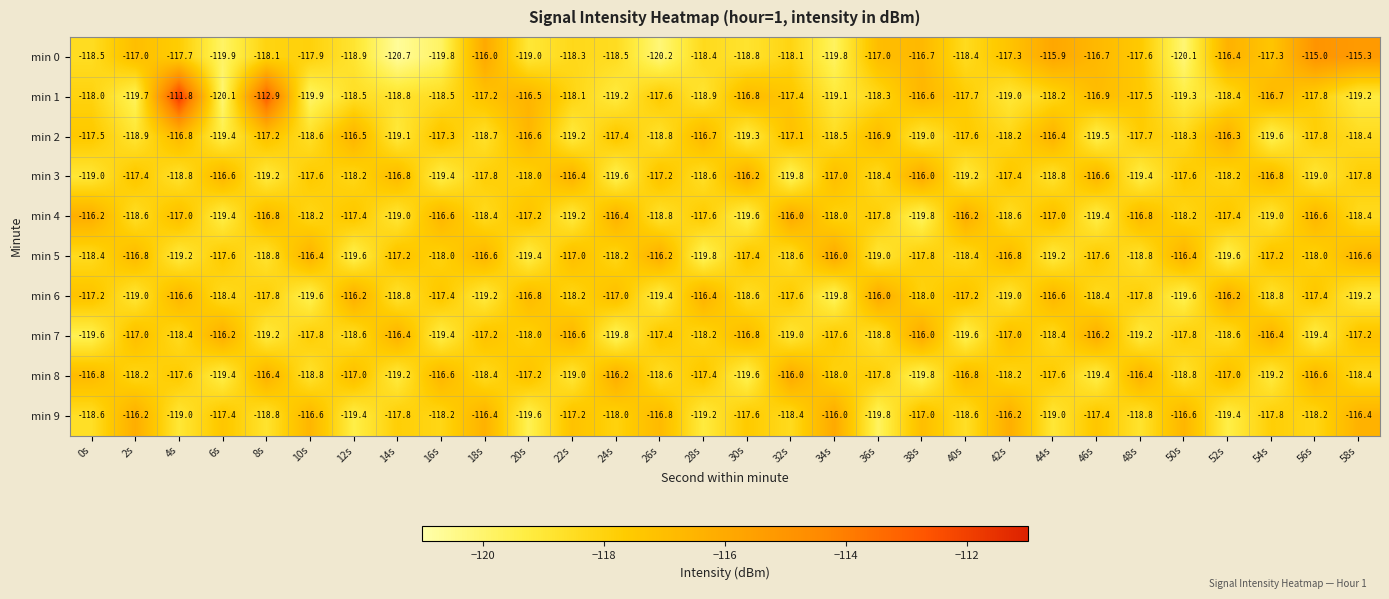

What is the difference between the second highest and second lowest values in the min 8 series?

3.4